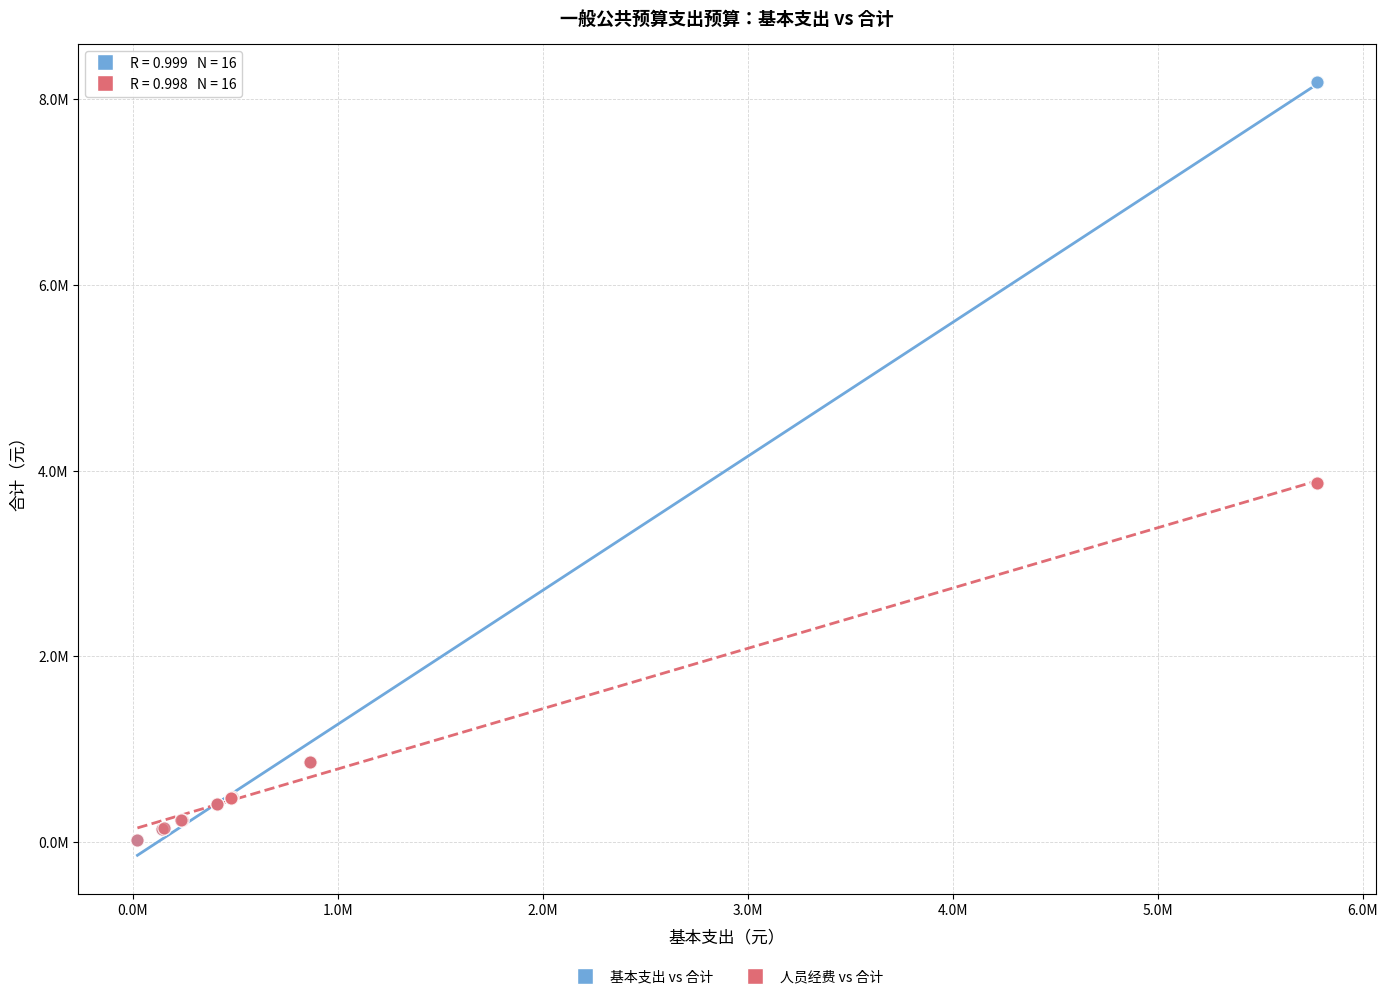

What are all the series names shown in the legend?

基本支出 vs 合计, 人员经费 vs 合计